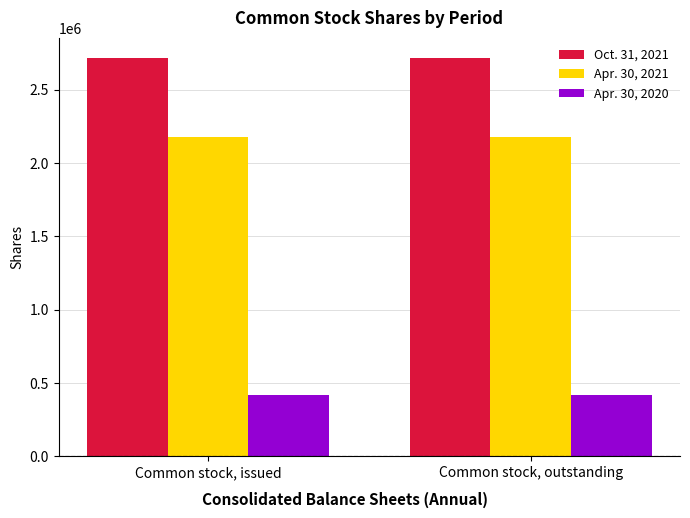

What is the sum of the Apr. 30, 2021 values at Common stock, outstanding and Common stock, issued?

4357532